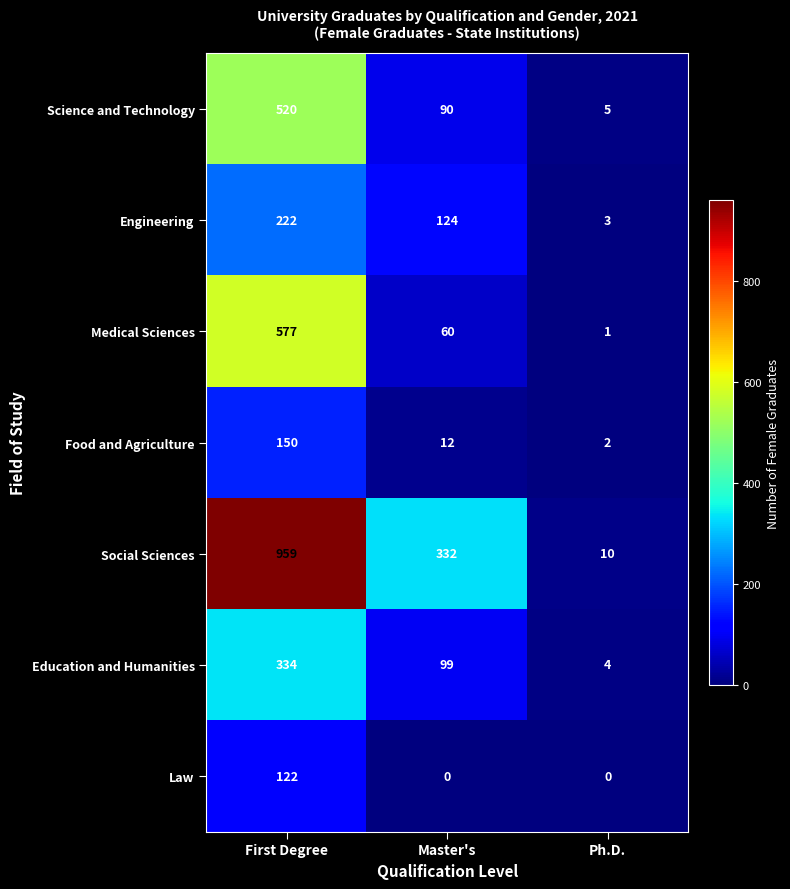

How many categories are shown in the chart?

3